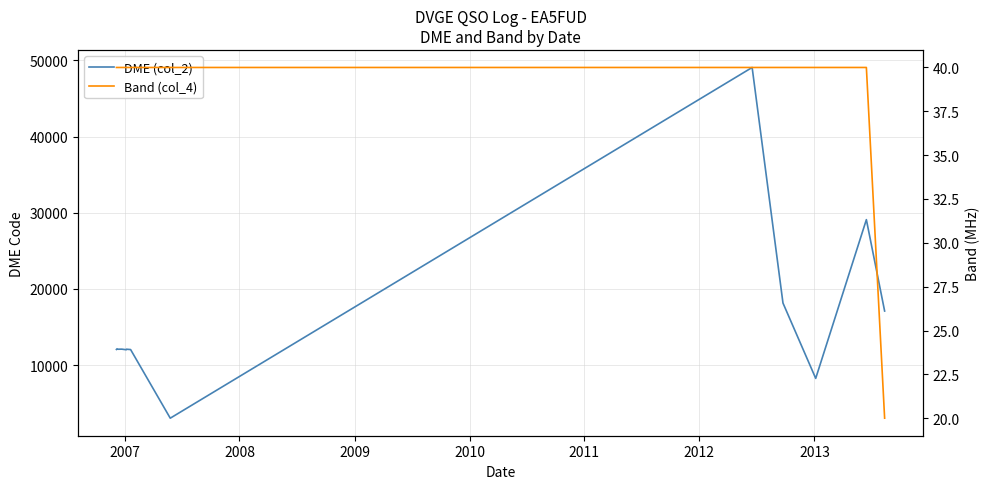

Does the chart have visible grid lines?

Yes